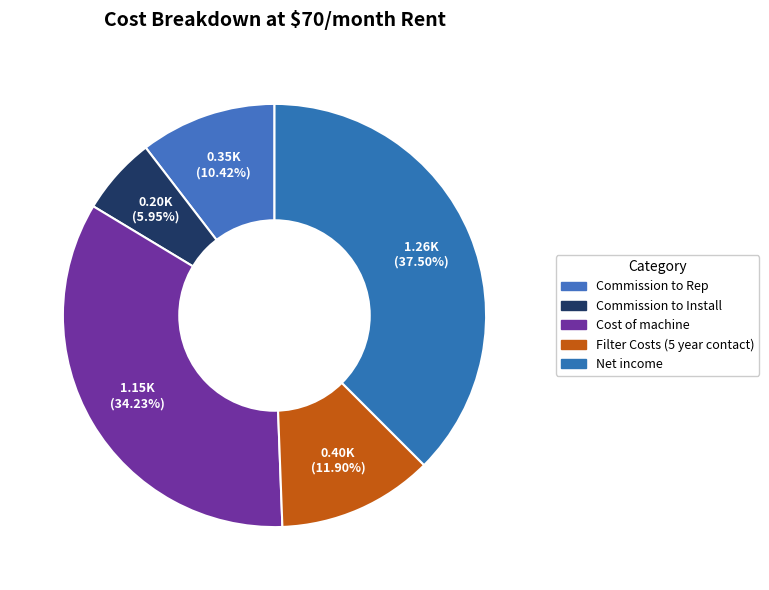

Does any single category account for the majority?

No